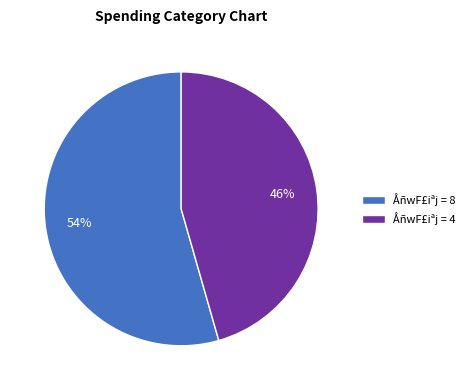

How many slices are in this pie chart?

2